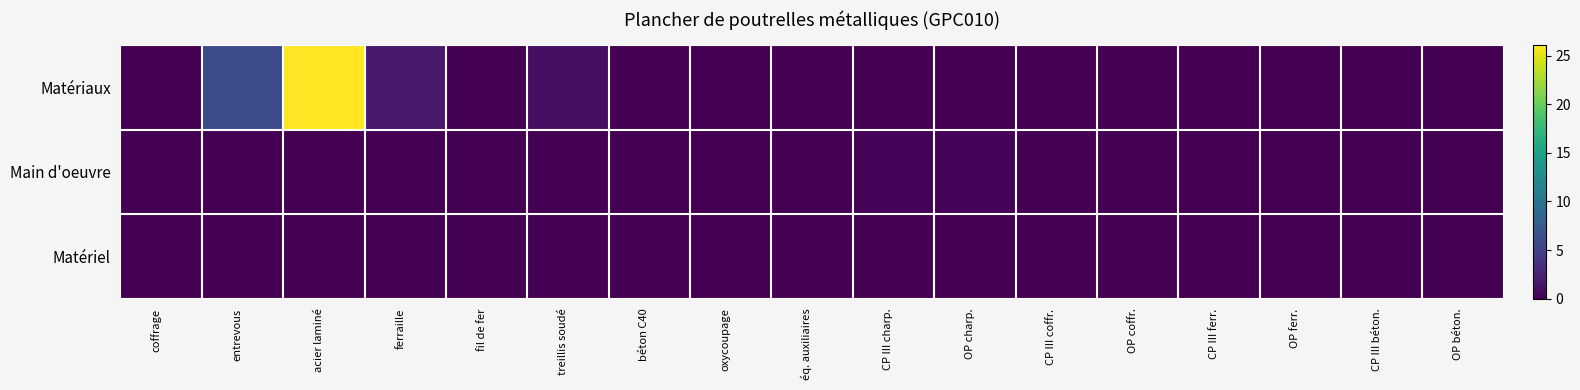

Reading left to right, what are all the values shown in this chart?

Matériaux: coffrage=0.1	entrevous=6.0	acier laminé=26.1	ferraille=1.8	fil de fer=0.0	treillis soudé=1.1	béton C40=0.1	oxycoupage=0.0	éq. auxiliaires=0.0	CP III charp.=0.0	OP charp.=0.0	CP III coffr.=0.0	OP coffr.=0.0	CP III ferr.=0.0	OP ferr.=0.0	CP III béton.=0.0	OP béton.=0.0
Main d'oeuvre: coffrage=0.0	entrevous=0.0	acier laminé=0.0	ferraille=0.0	fil de fer=0.0	treillis soudé=0.0	béton C40=0.0	oxycoupage=0.0	éq. auxiliaires=0.0	CP III charp.=0.2	OP charp.=0.2	CP III coffr.=0.1	OP coffr.=0.1	CP III ferr.=0.0	OP ferr.=0.0	CP III béton.=0.0	OP béton.=0.1
Matériel: coffrage=0.0	entrevous=0.0	acier laminé=0.0	ferraille=0.0	fil de fer=0.0	treillis soudé=0.0	béton C40=0.0	oxycoupage=0.0	éq. auxiliaires=0.0	CP III charp.=0.0	OP charp.=0.0	CP III coffr.=0.0	OP coffr.=0.0	CP III ferr.=0.0	OP ferr.=0.0	CP III béton.=0.0	OP béton.=0.0